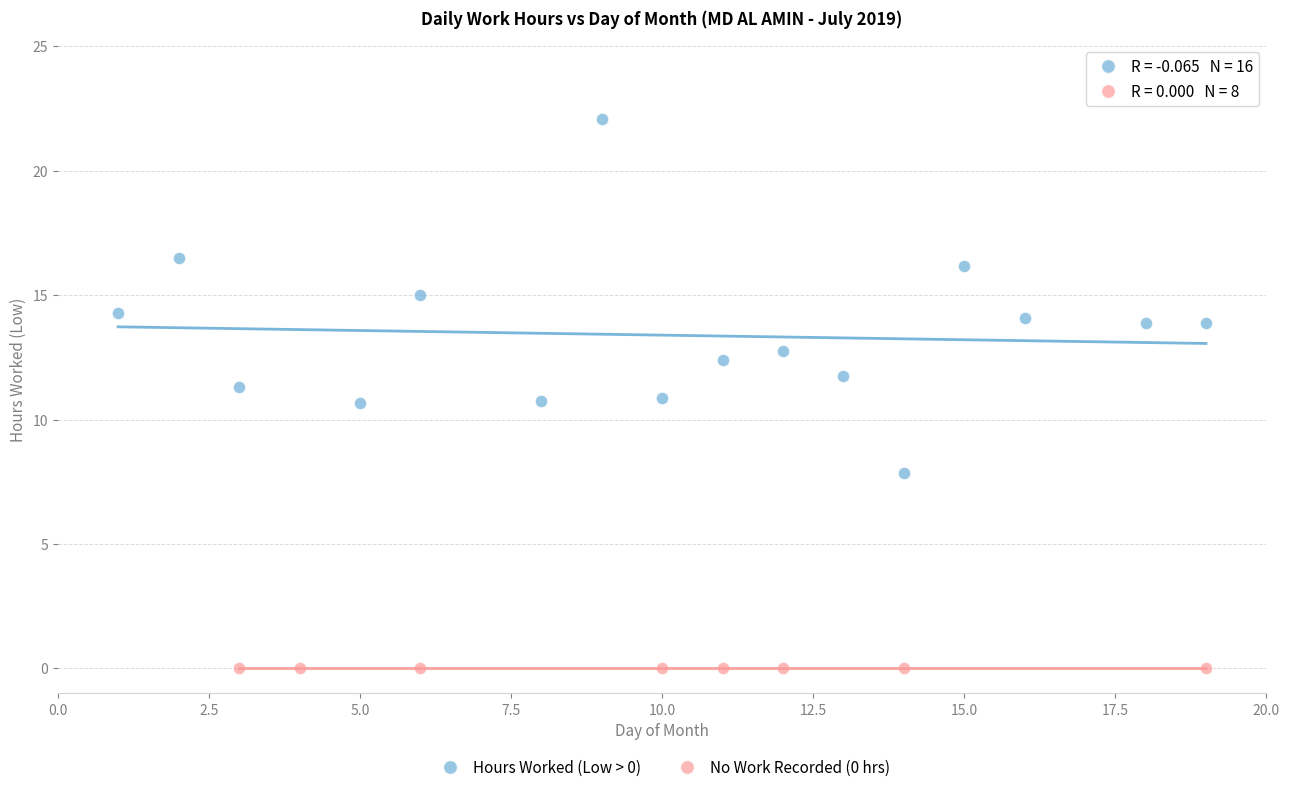

Which series reaches the maximum Y coordinate?

Hours Worked (Low > 0)